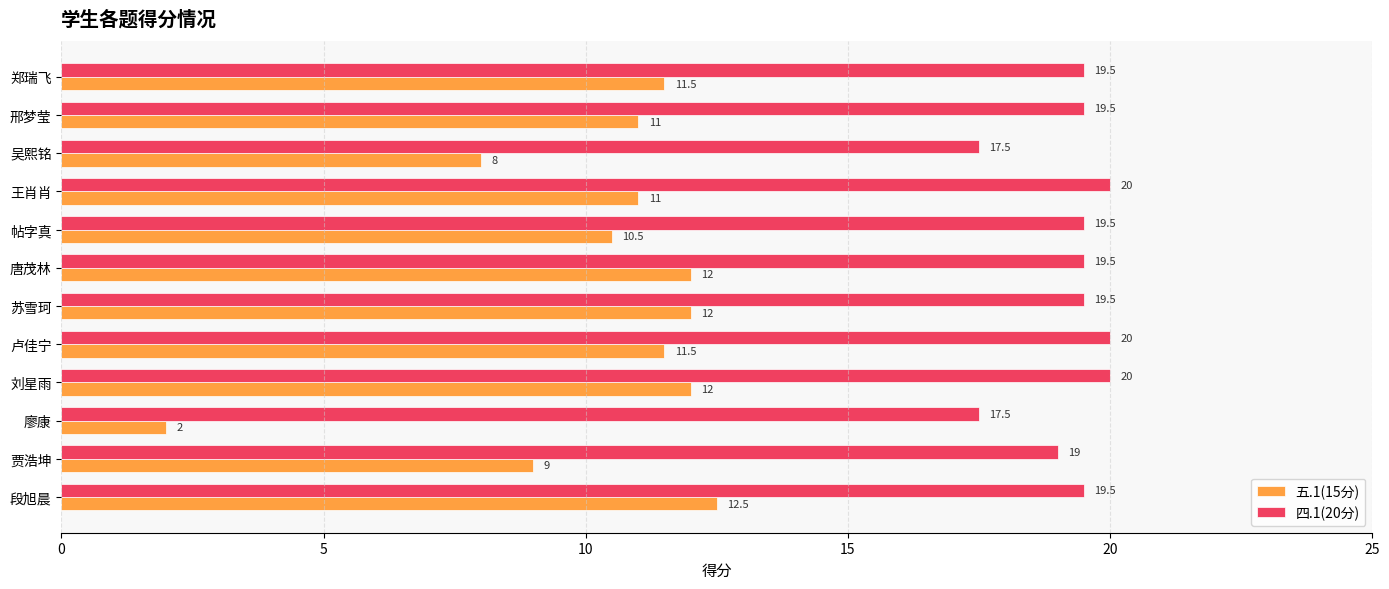

Rank the series by their maximum value, from highest to lowest.

四.1(20分), 五.1(15分)